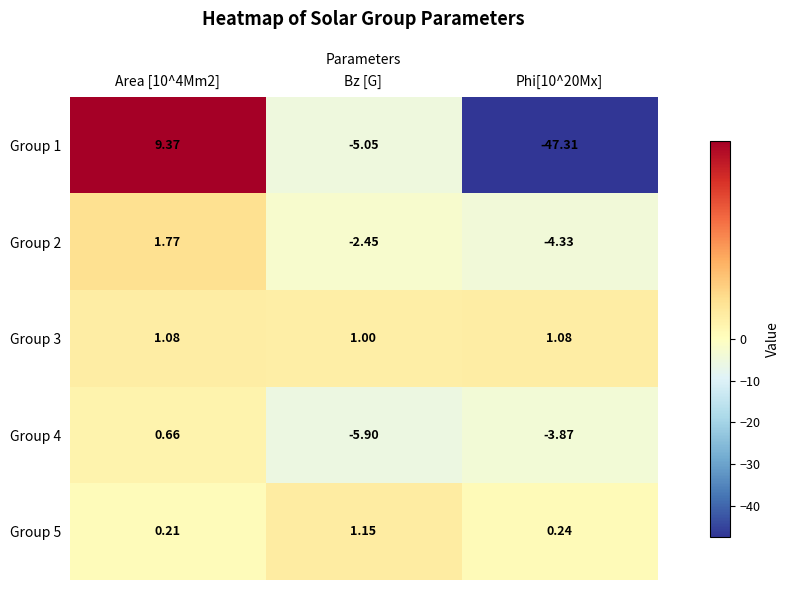

Is the value of Group 2 at Bz [G] greater than the value of Group 4 at Area [10^4Mm2]?

No